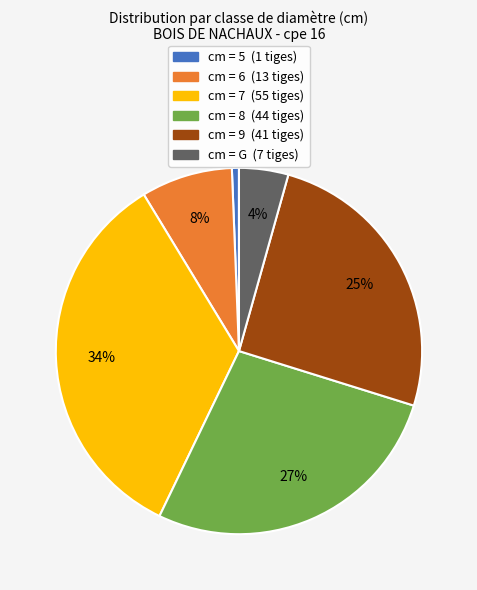

Does any single category account for the majority?

No